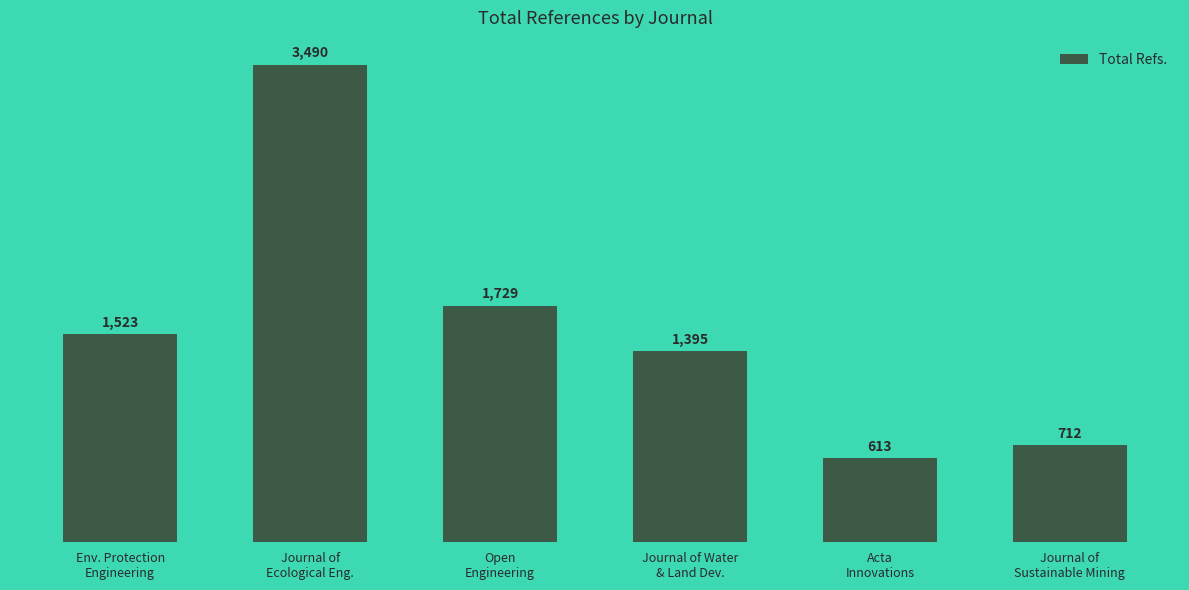

Between Journal of Water
& Land Dev. and Journal of
Sustainable Mining, which is larger?

Journal of Water
& Land Dev.